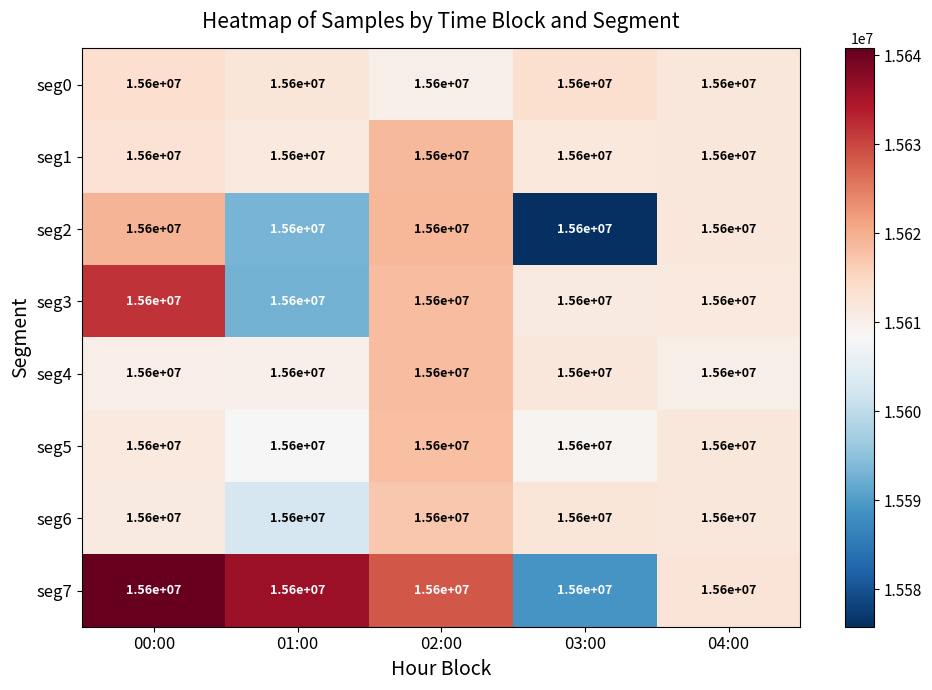

At which label does seg3 first exceed 15611524?

00:00